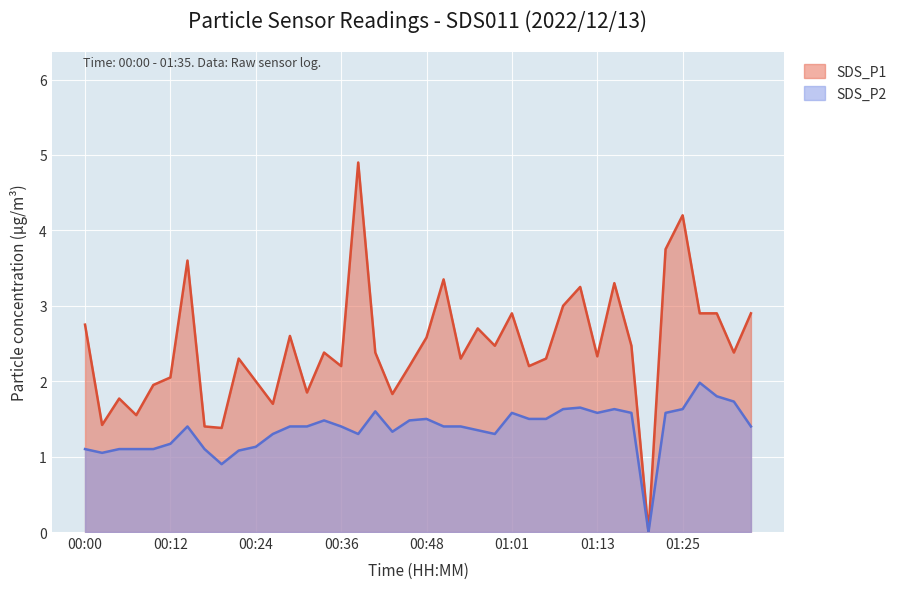

How many values in the SDS_P1 series exceed 2?

29